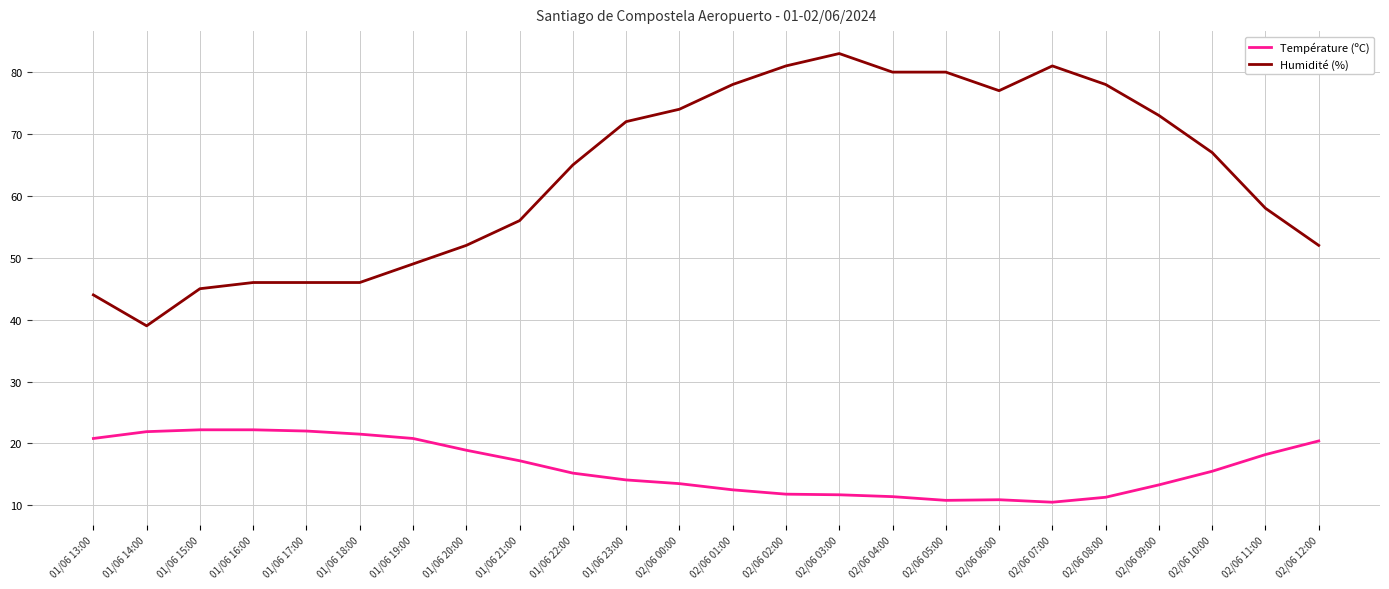

The value of Température (ºC) at 02/06 02:00 is 3.6. True or false?

False